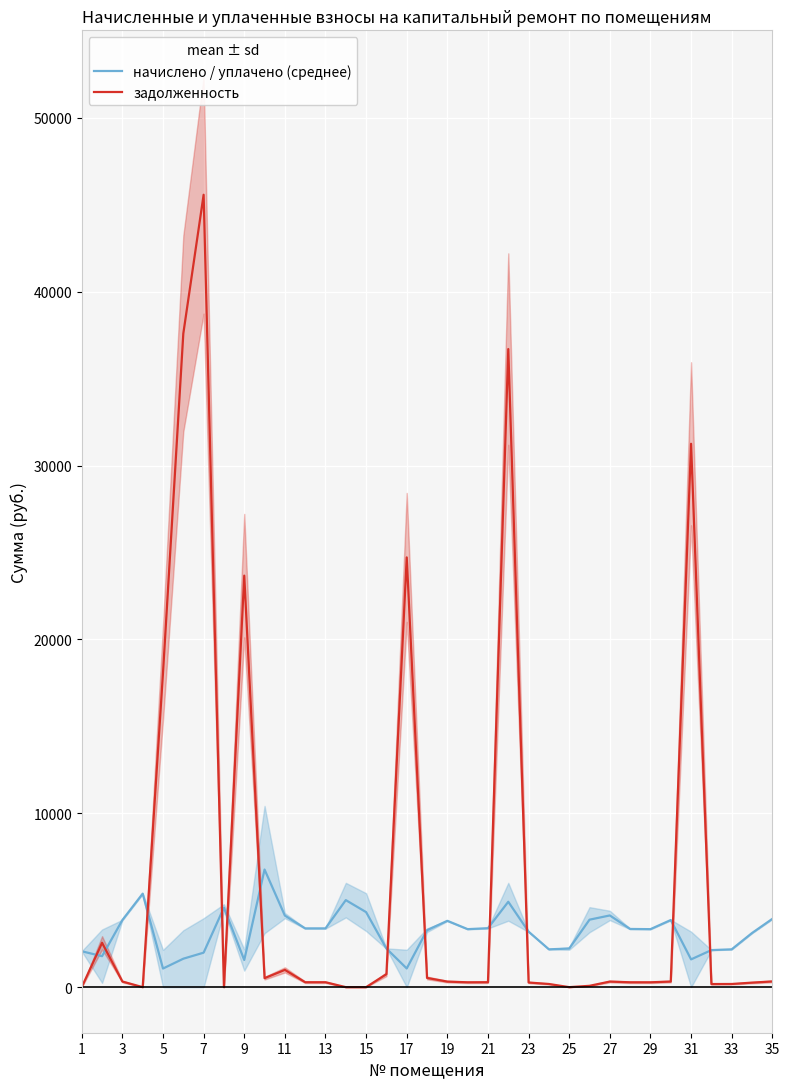

Is the value of задолженность at 3 greater than the value of начислено / уплачено (среднее) at 35?

No